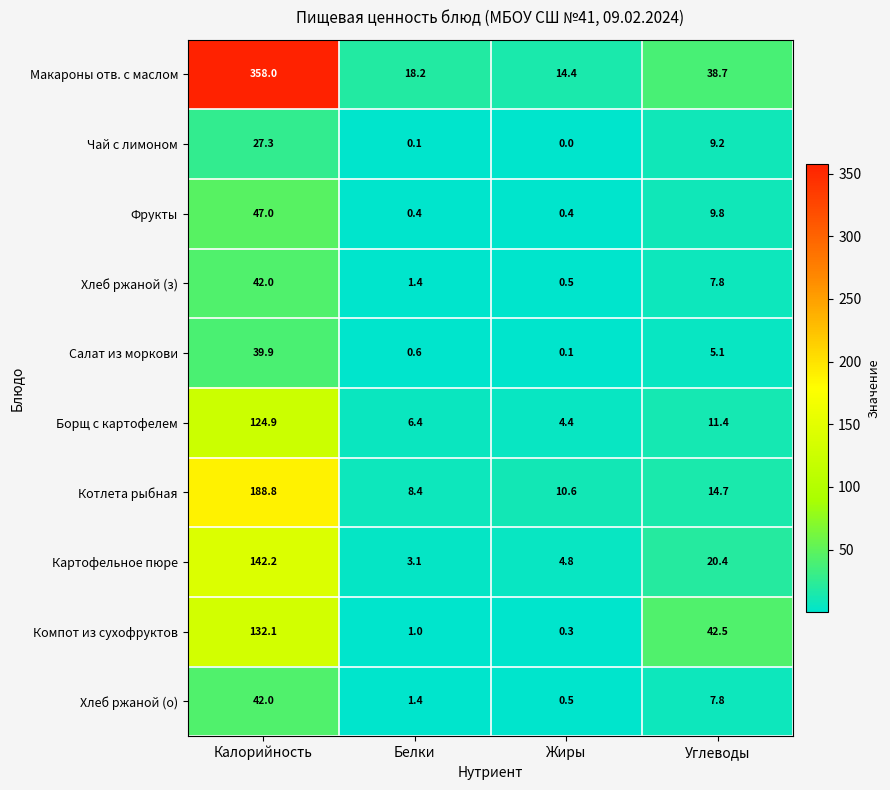

What is the difference between the highest and lowest values at Белки?

18.1